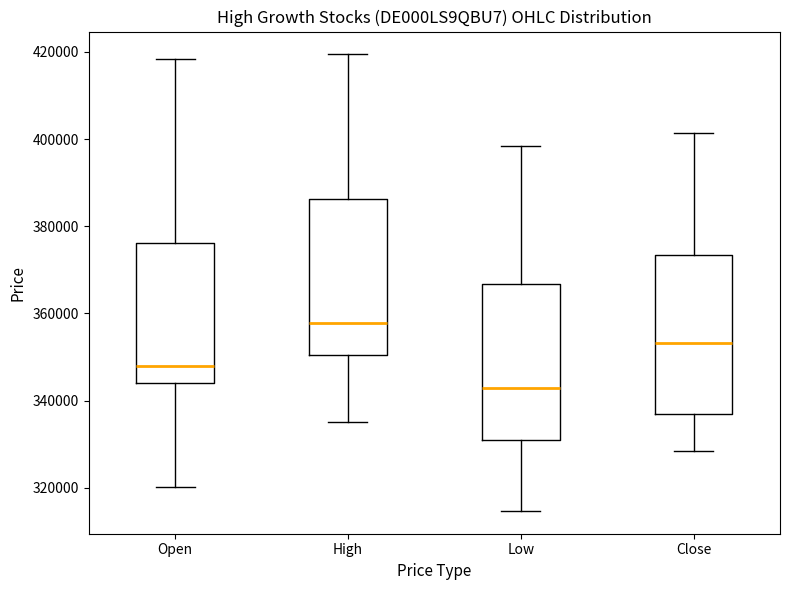

Reading left to right, transcribe this box plot: for each box, give where its median line is, the range the box spans, and where its two whiskers end, as read against the y-axis. The values are not printed on the chart, so give them approximately, as read against the axis.

Open: median 348000, box 344000 to 376000, whiskers 320000 to 418000
High: median 358000, box 350000 to 386000, whiskers 336000 to 420000
Low: median 342000, box 332000 to 366000, whiskers 314000 to 398000
Close: median 354000, box 336000 to 374000, whiskers 328000 to 402000